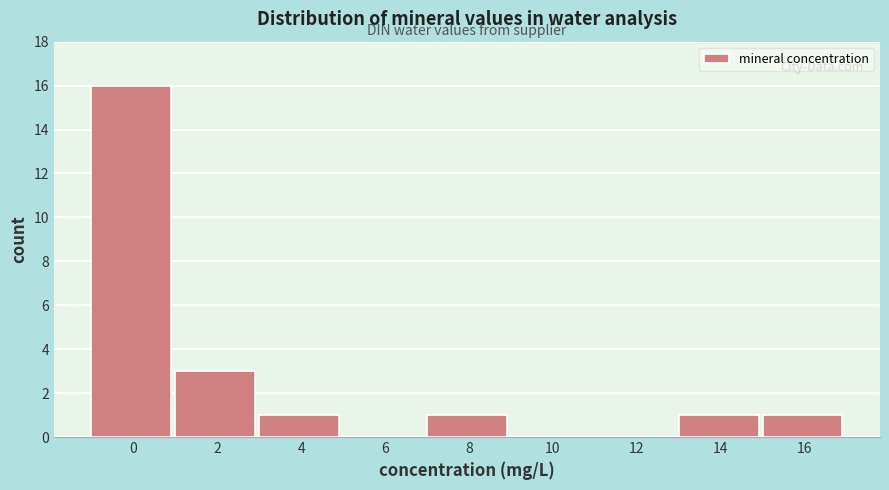

Reading right to left, list all the values displayed in this chart.

16=1	14=1	12=0	10=0	8=1	6=0	4=1	2=3	0=16